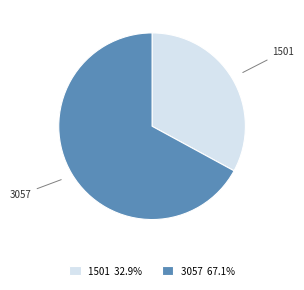

Is there any slice that represents more than half of the pie?

Yes